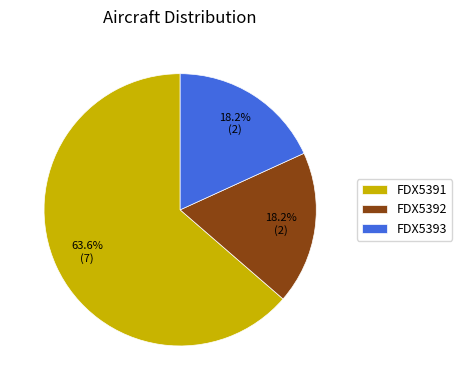

Is it true that FDX5393 is 18% of the pie?

True